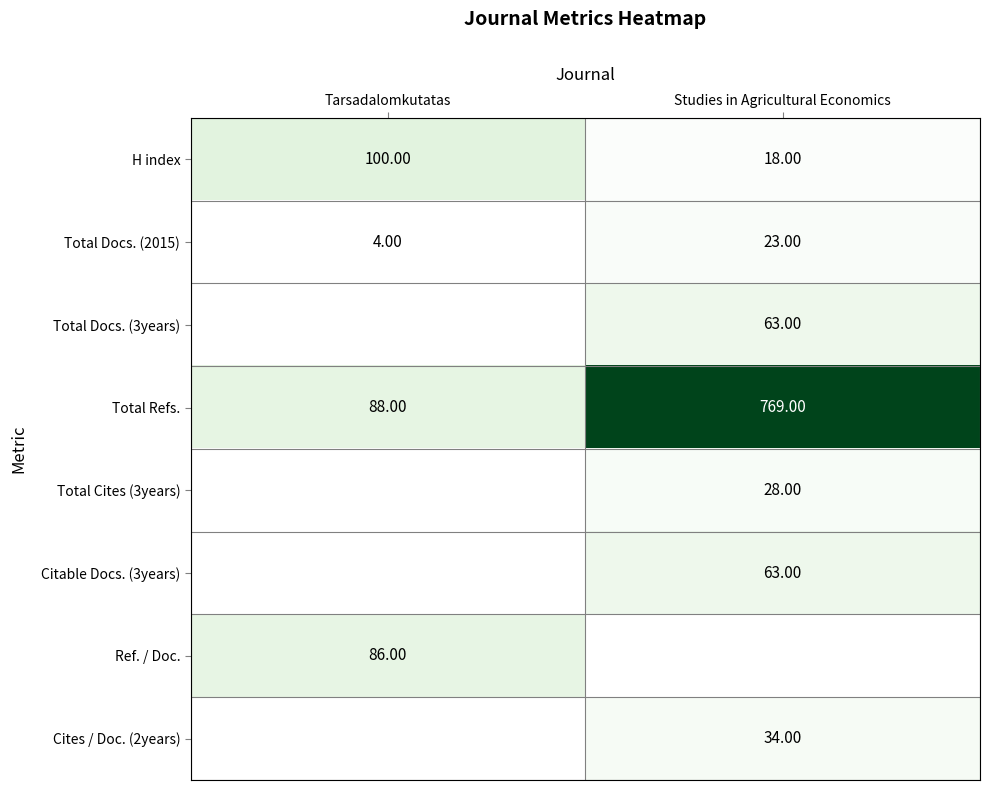

What is the minimum value for H index?

18